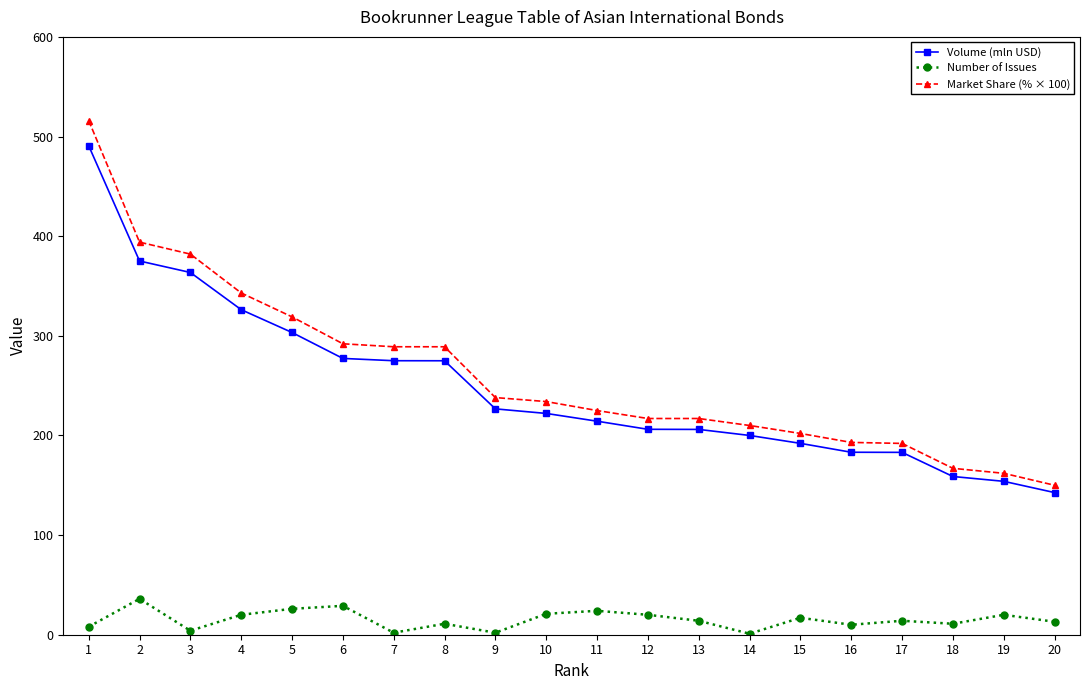

At which category is the sum across all series the highest?

1